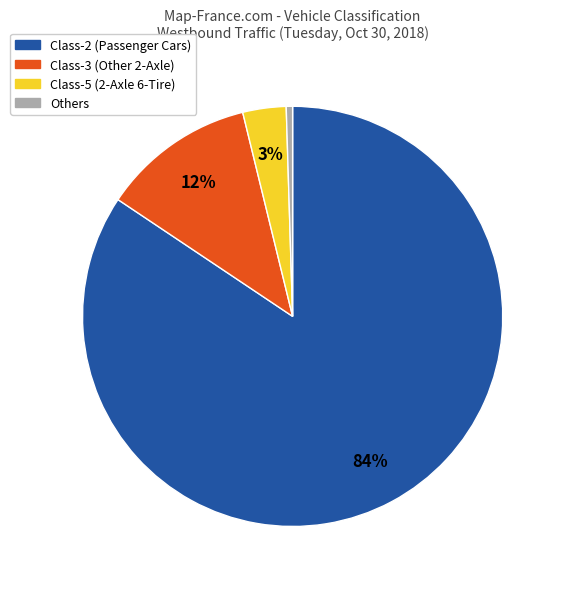

Does any single category account for the majority?

Yes